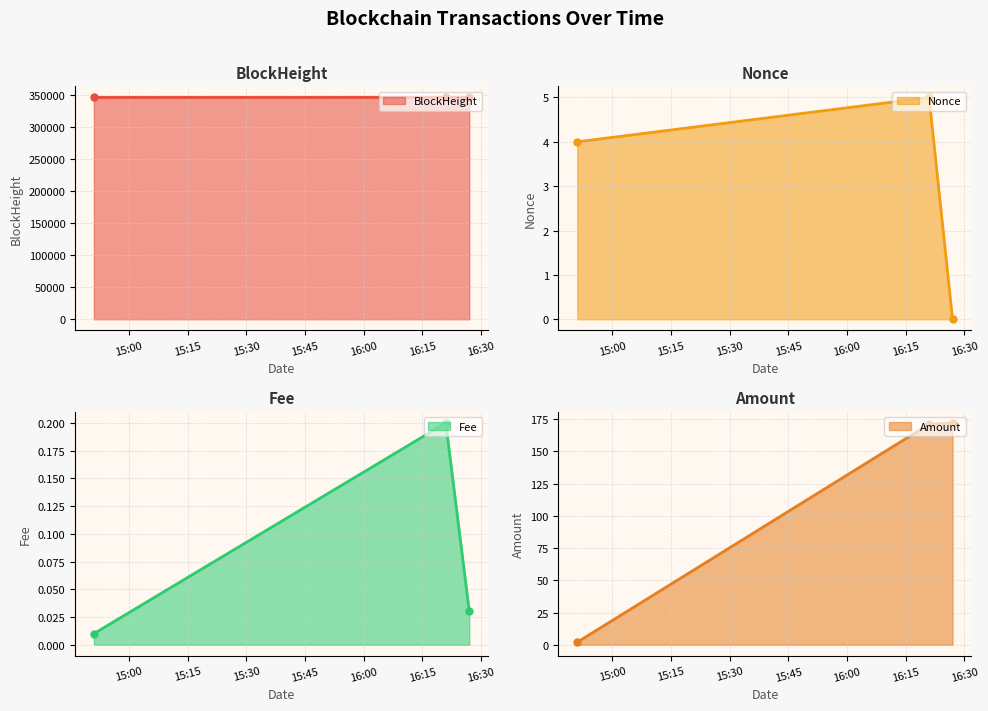

What is the approximate value of Fee at 2024-04-13 16:21:00?

0.2